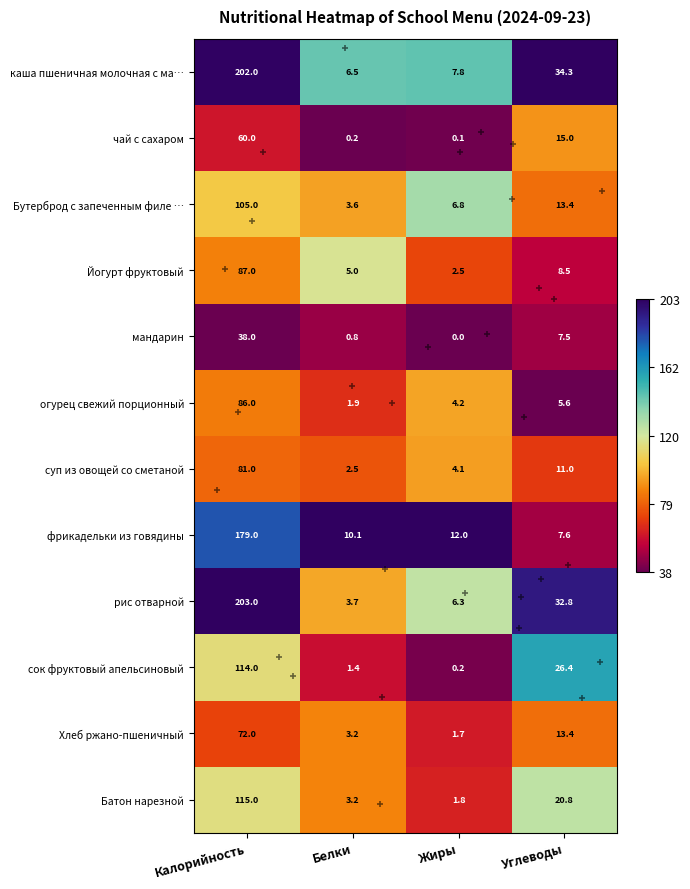

The Бутерброд с запеченным филе … series shows 0.8 at Жиры. True or false?

False